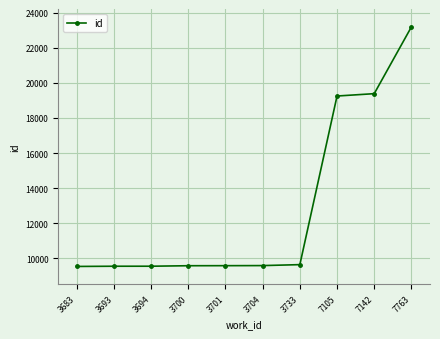

True or false: the data shows 19383 at 7142.

True